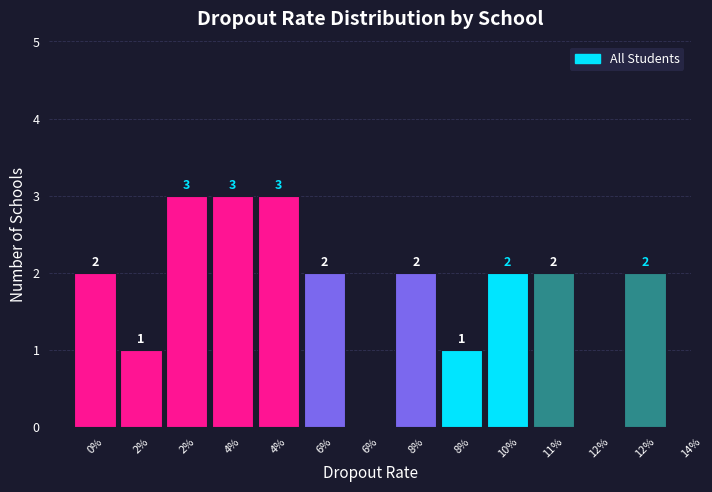

Count the number of data series in this chart.

1